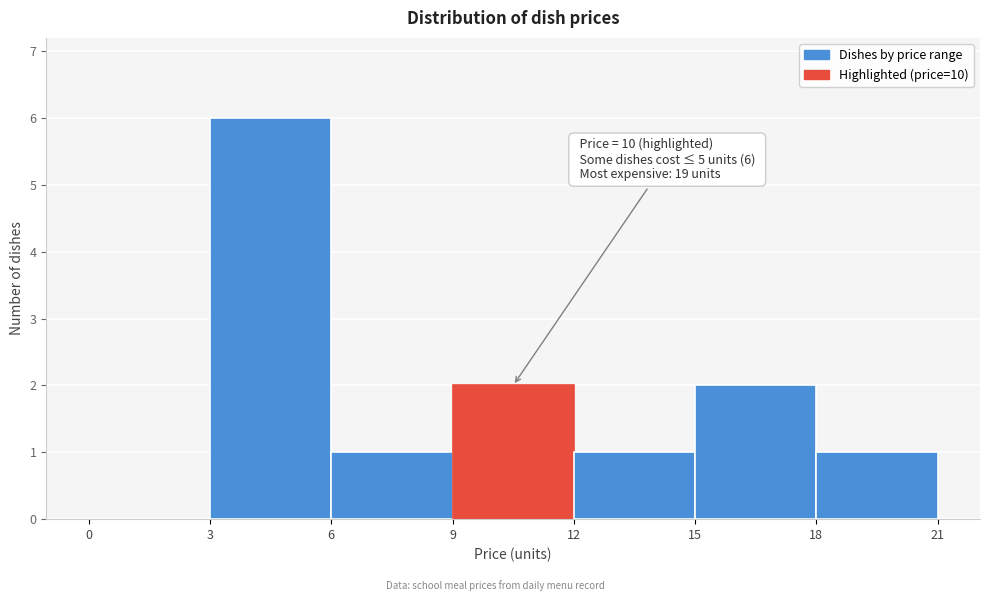

Over which range of the x-axis is the bar tallest?

3 to 6